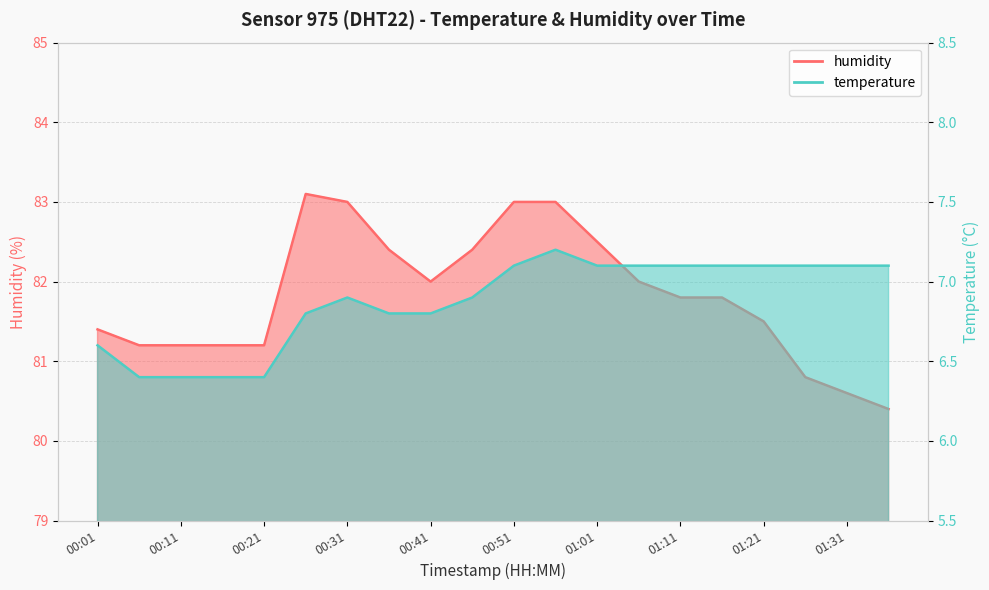

What is the difference between the highest and lowest values at 00:41?

75.2